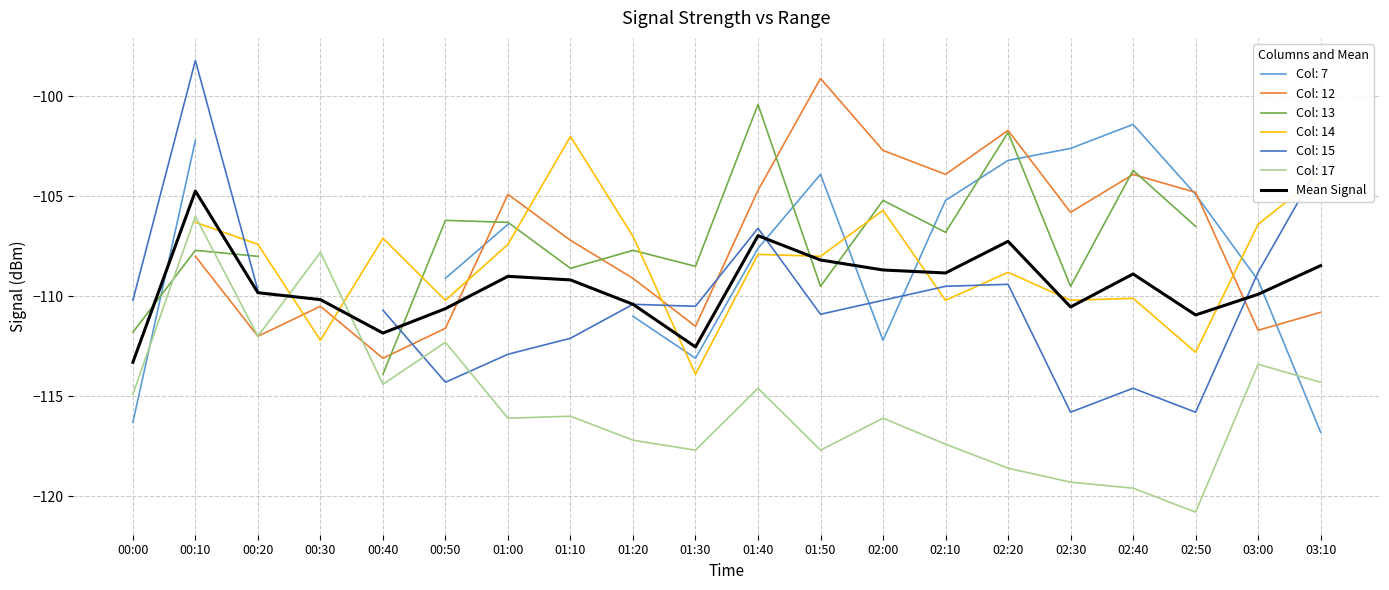

Rank the categories by value from lowest to highest.

00:00, 01:30, 00:40, 02:50, 00:50, 02:30, 01:20, 00:30, 03:00, 00:20, 01:10, 01:00, 02:40, 02:10, 02:00, 03:10, 01:50, 02:20, 01:40, 00:10